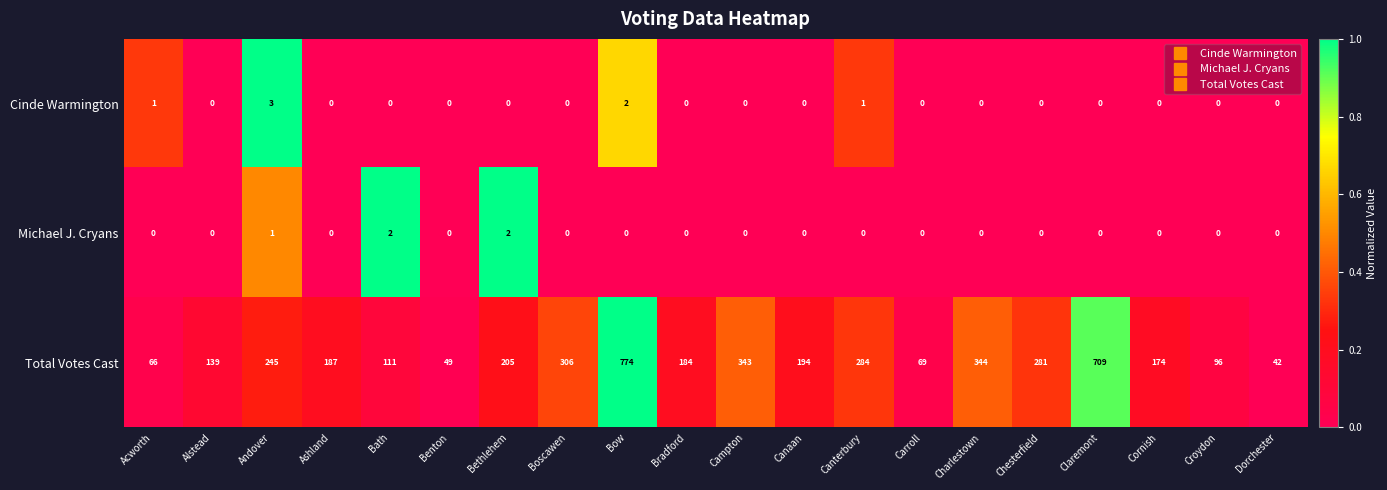

At which category does the chart reach its peak across all series?

Bow